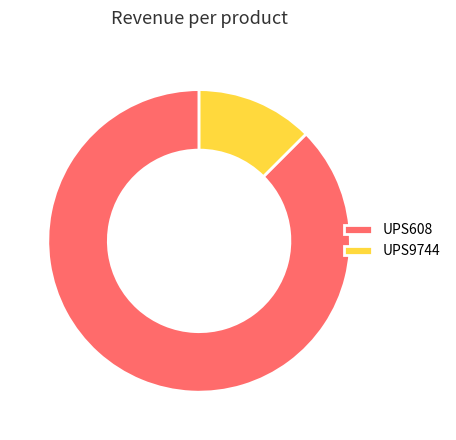

Is UPS9744 the majority of the pie?

No